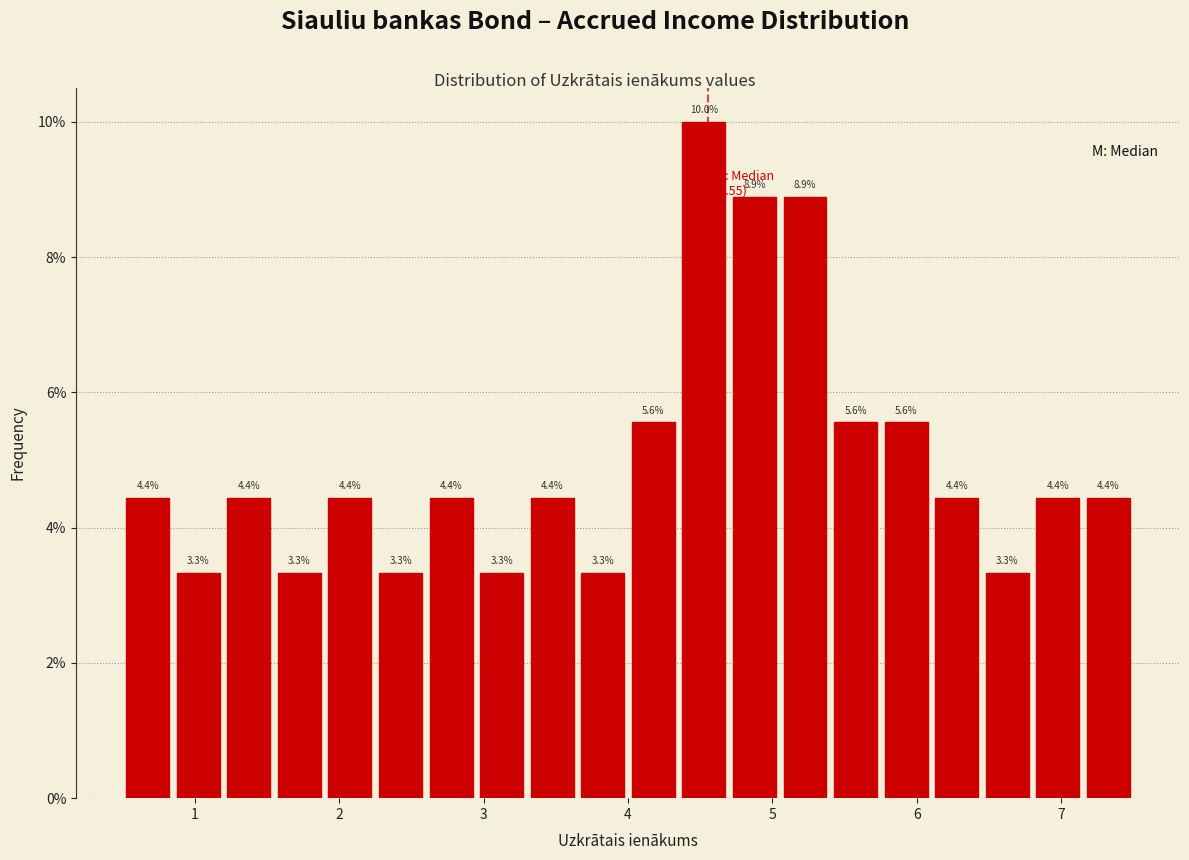

Read against the x-axis, roughly where is the centre of the tallest bar?

4.5